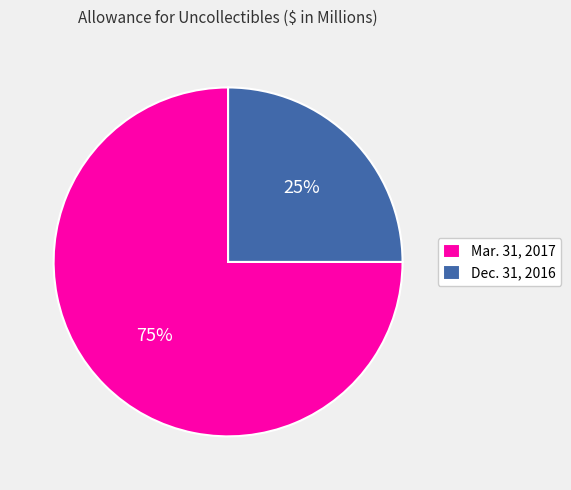

What percentage is the Mar. 31, 2017 slice, to the nearest percent?

75%